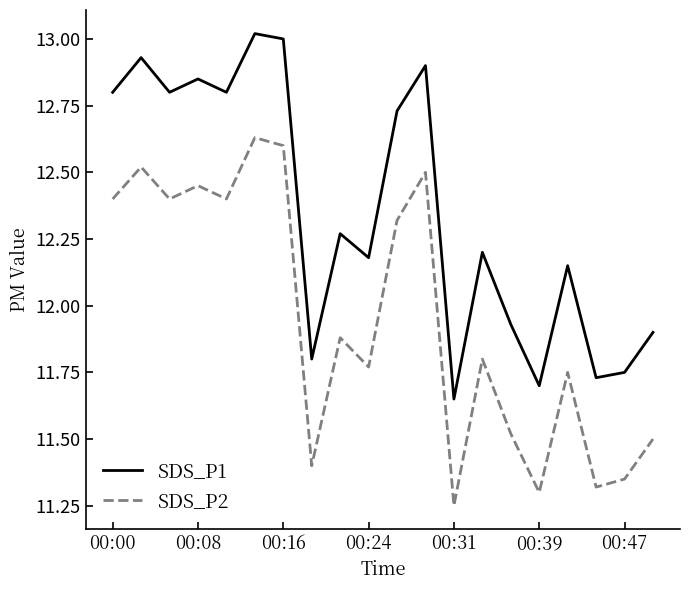

What is the difference between the maximum and minimum values in the SDS_P2 series?

1.4